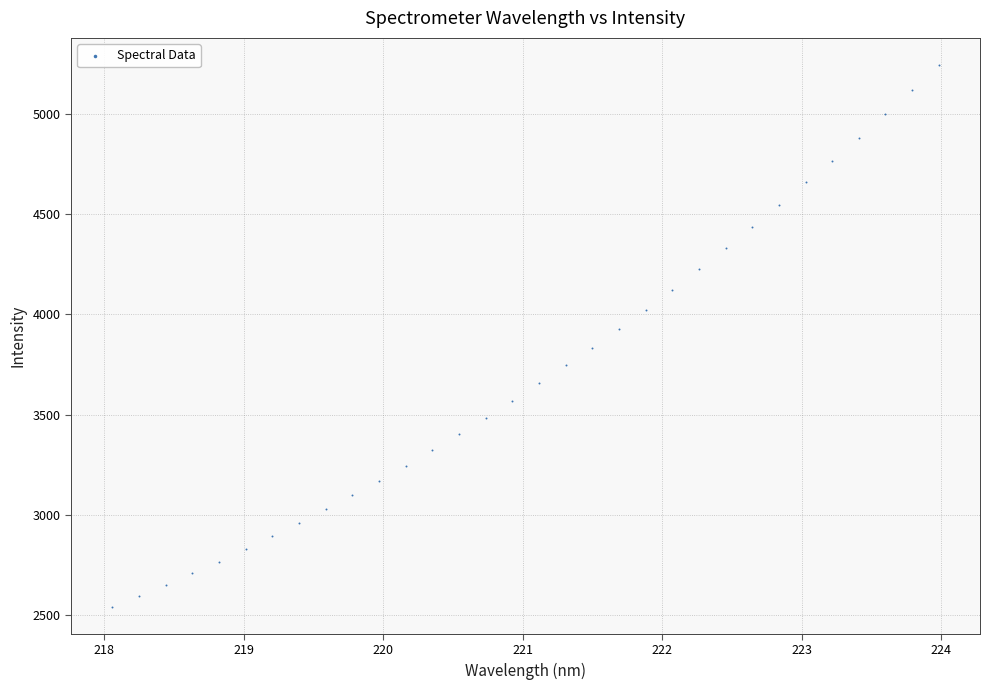

What is the range of X values (max minus min)?

5.9